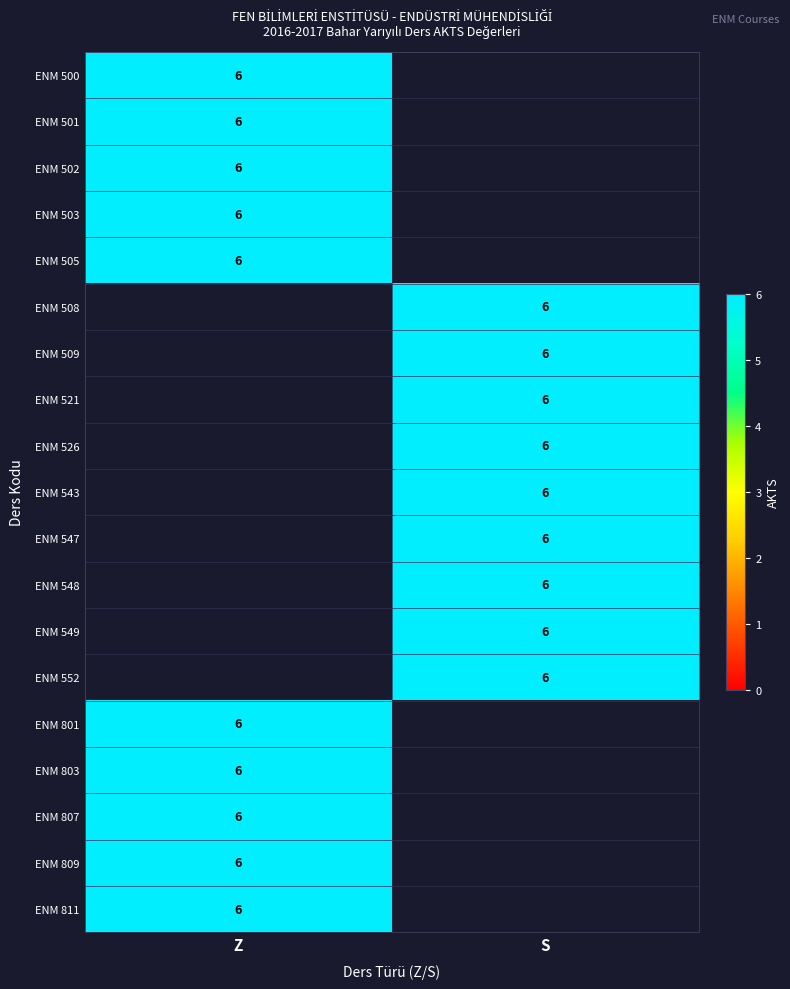

What is the difference between the maximum and minimum values in the ENM 521 series?

6